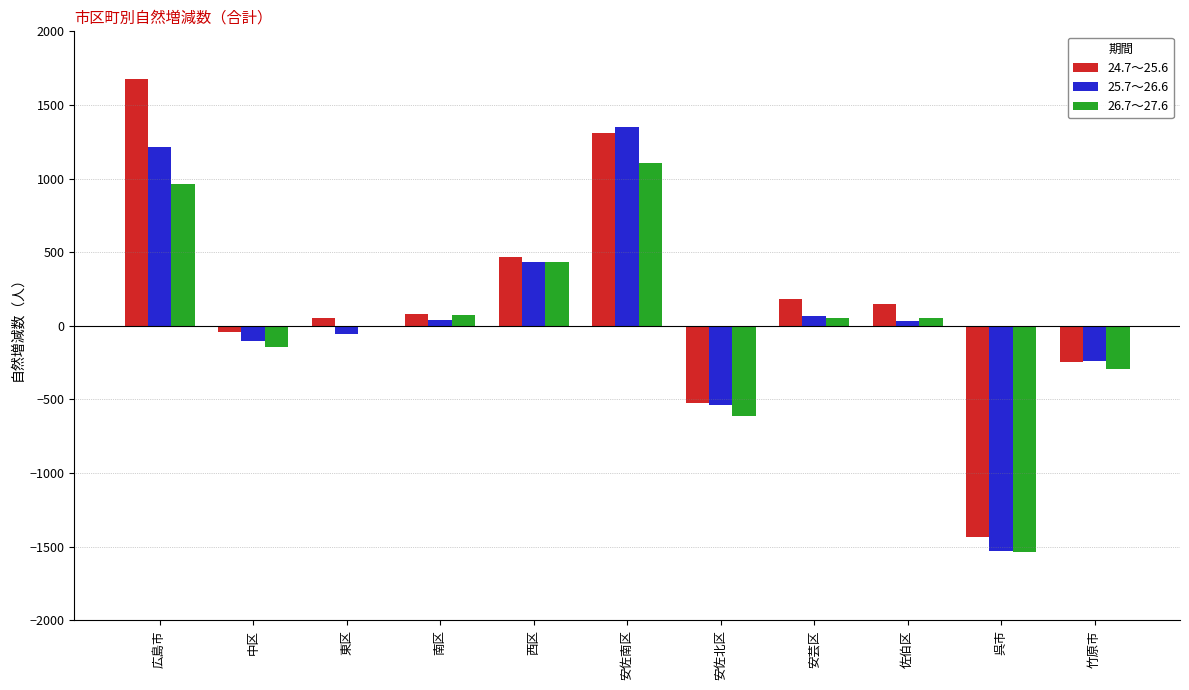

Which category has the highest value in the 24.7～25.6 series?

広島市